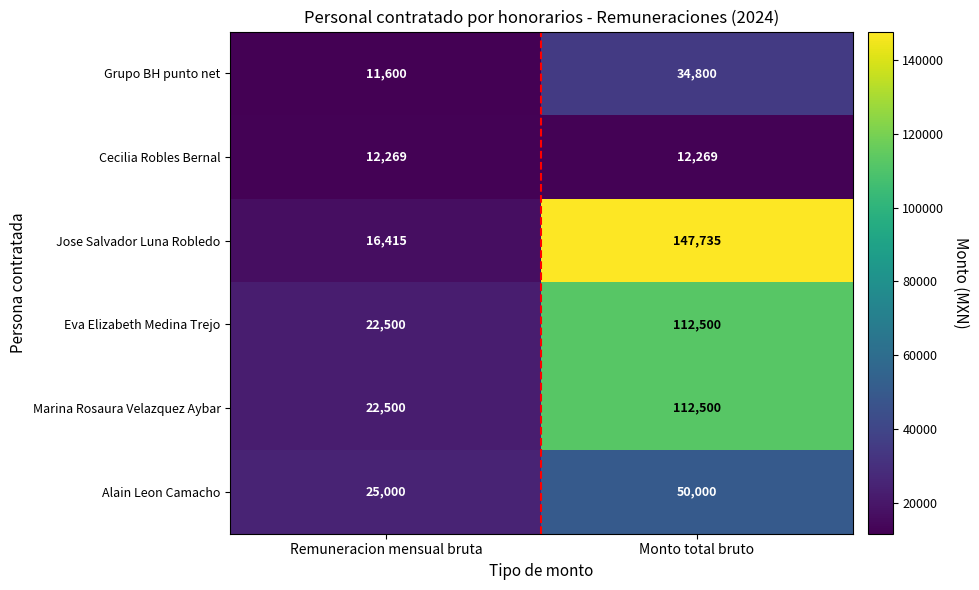

Reading left to right, what are all the values shown in this chart?

Grupo BH punto net: 11600	34800
Cecilia Robles Bernal: 12269	12269
Jose Salvador Luna Robledo: 16415	147735
Eva Elizabeth Medina Trejo: 22500	112500
Marina Rosaura Velazquez Aybar: 22500	112500
Alain Leon Camacho: 25000	50000